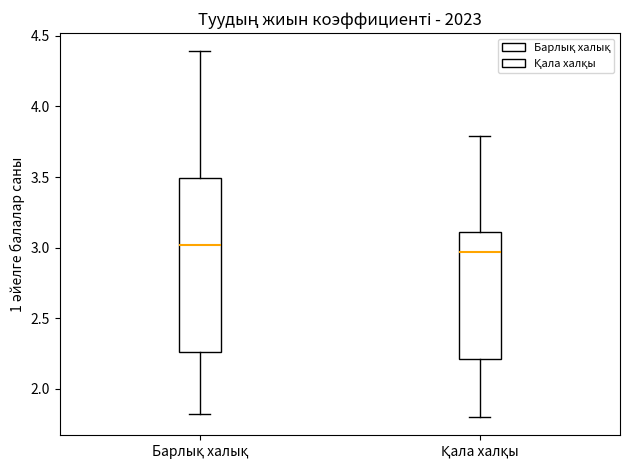

Comparing the boxes themselves (not the whiskers), which one is the tallest?

Барлық халық